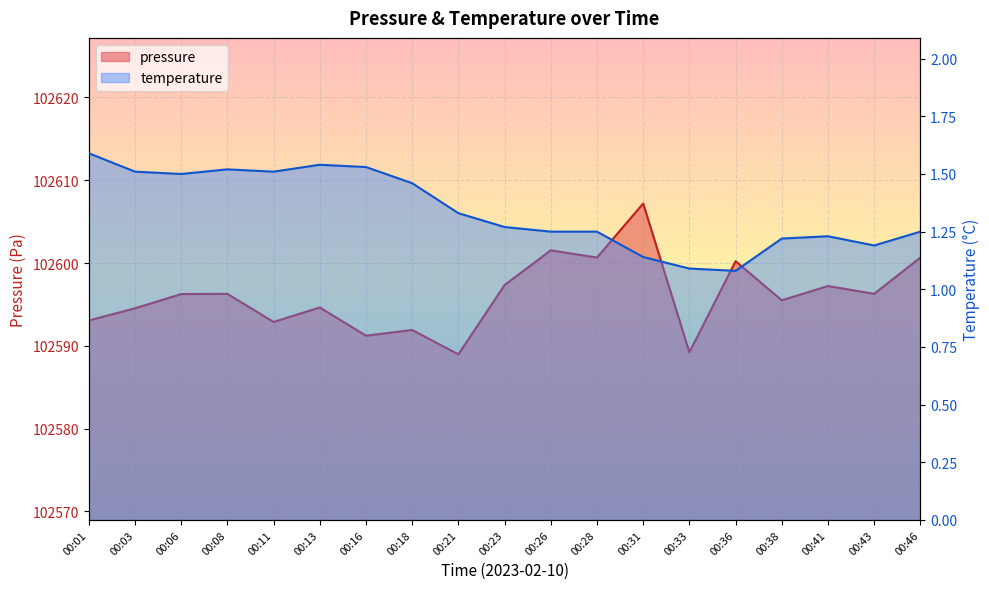

What is the value of the temperature point at the 15th from the left?

1.1